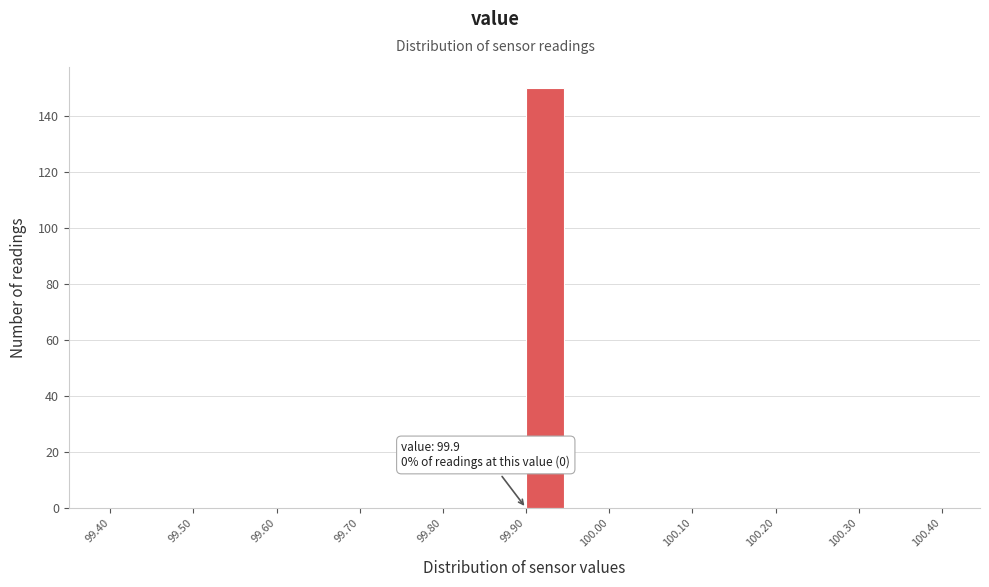

Which range on the x-axis has the tallest bar?

99.90 to 99.95